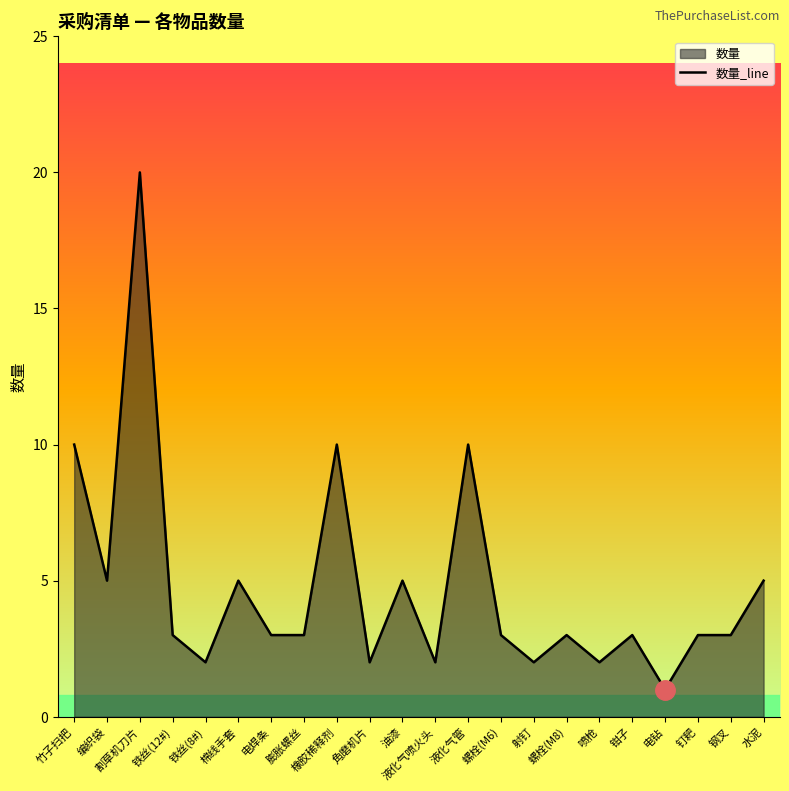

What is the ratio of the value at 铁丝(12#) to the value at 角磨机片?

1.5